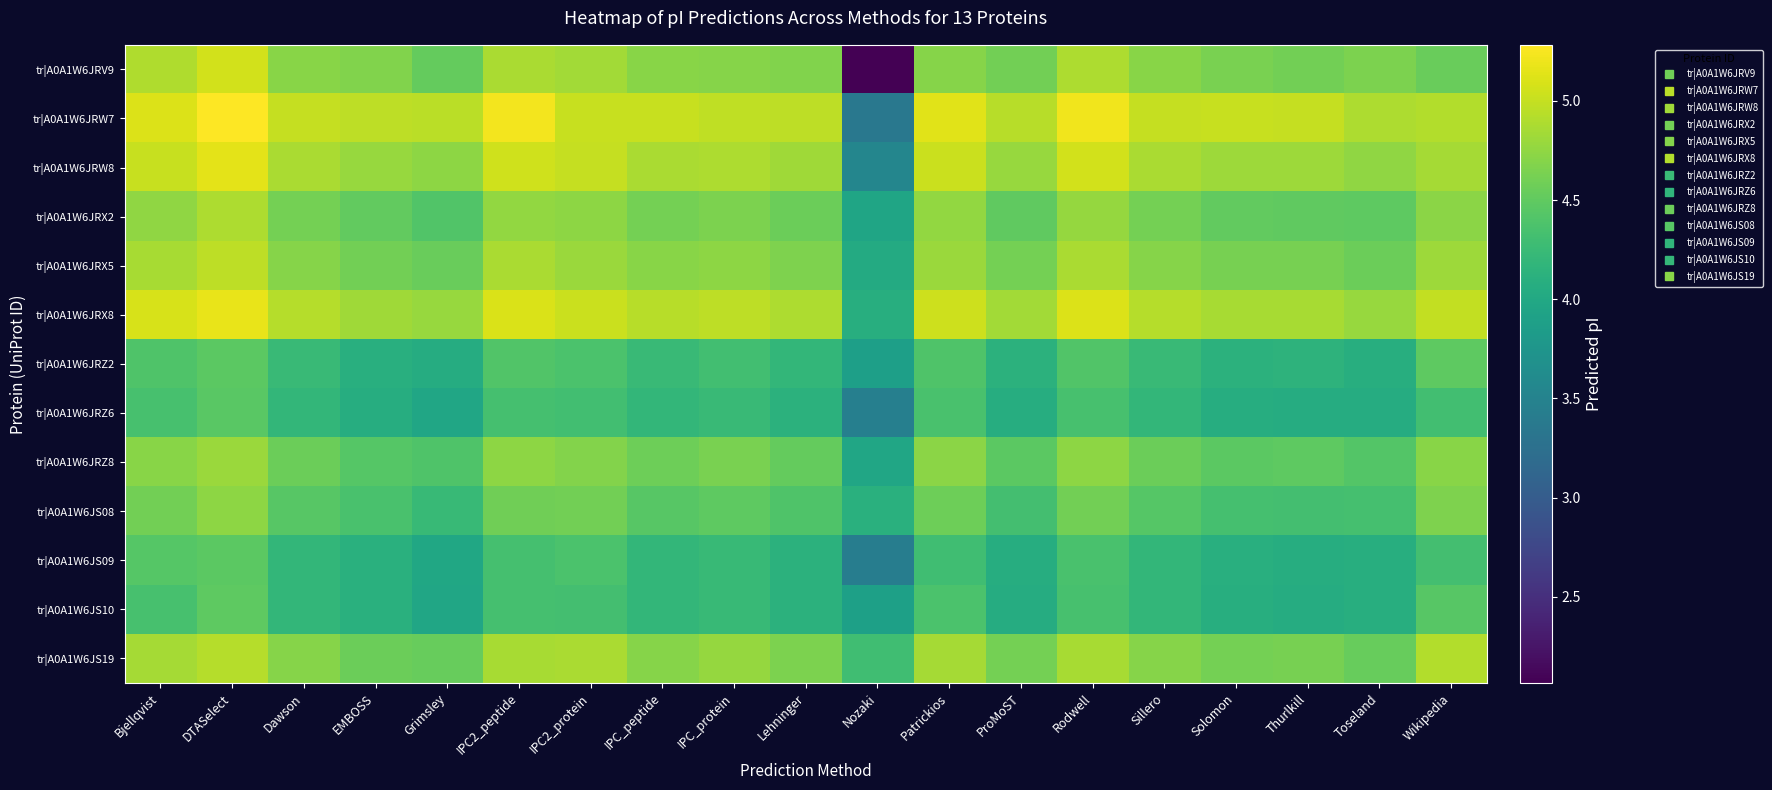

Between EMBOSS and Wikipedia, which is larger?

EMBOSS